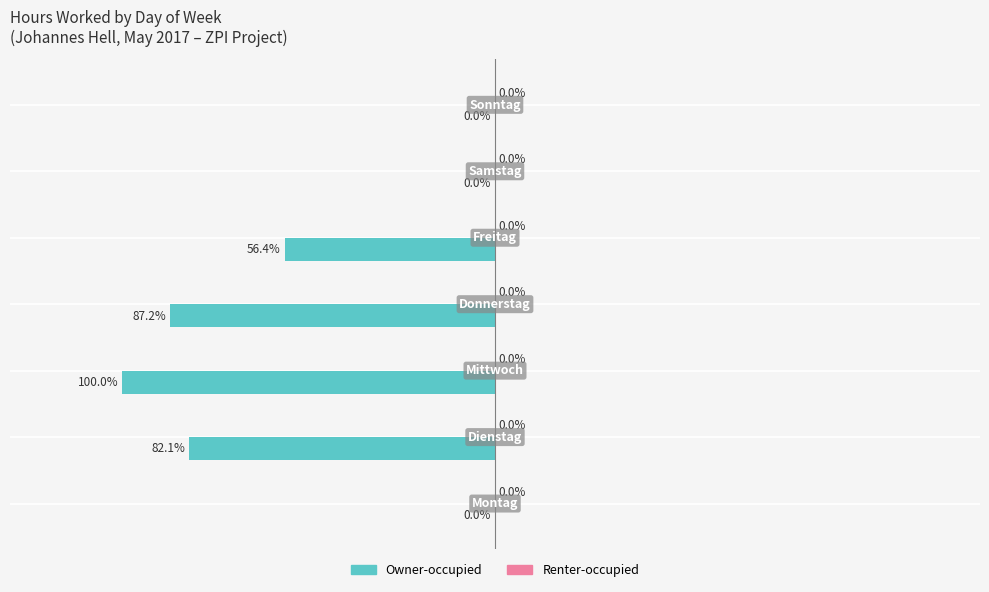

Are the bars horizontal?

Yes